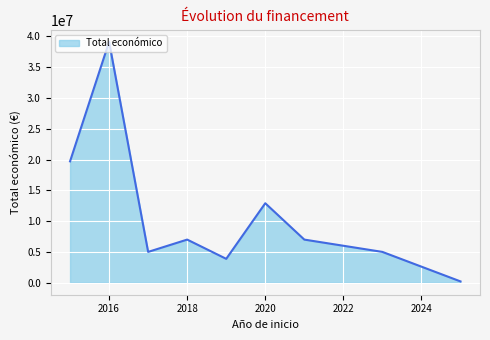

What is the average value?

11091687